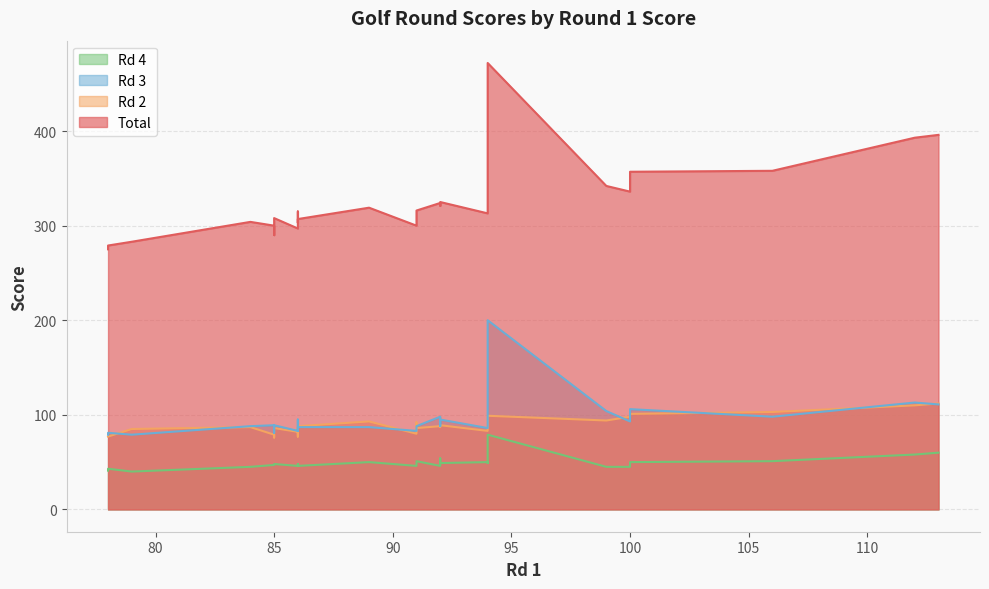

How many data points in Total are above 316?

12